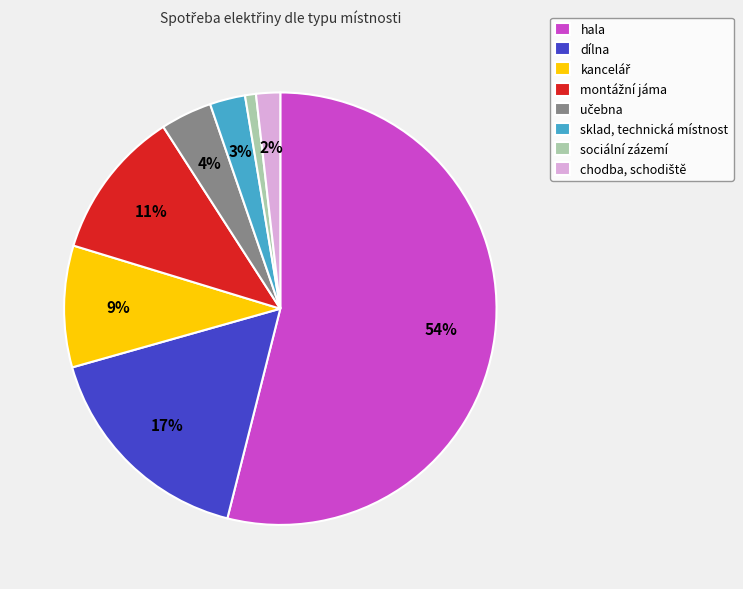

To the nearest percent, what is the difference between the sociální zázemí and sklad, technická místnost slice percentages?

2%